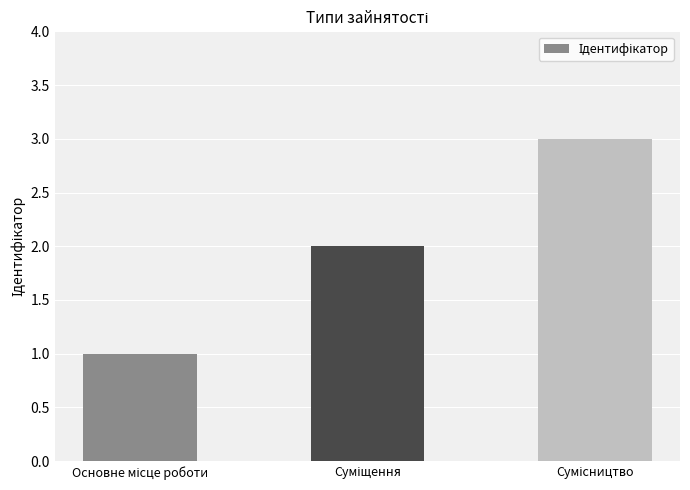

What is the greatest value displayed?

3